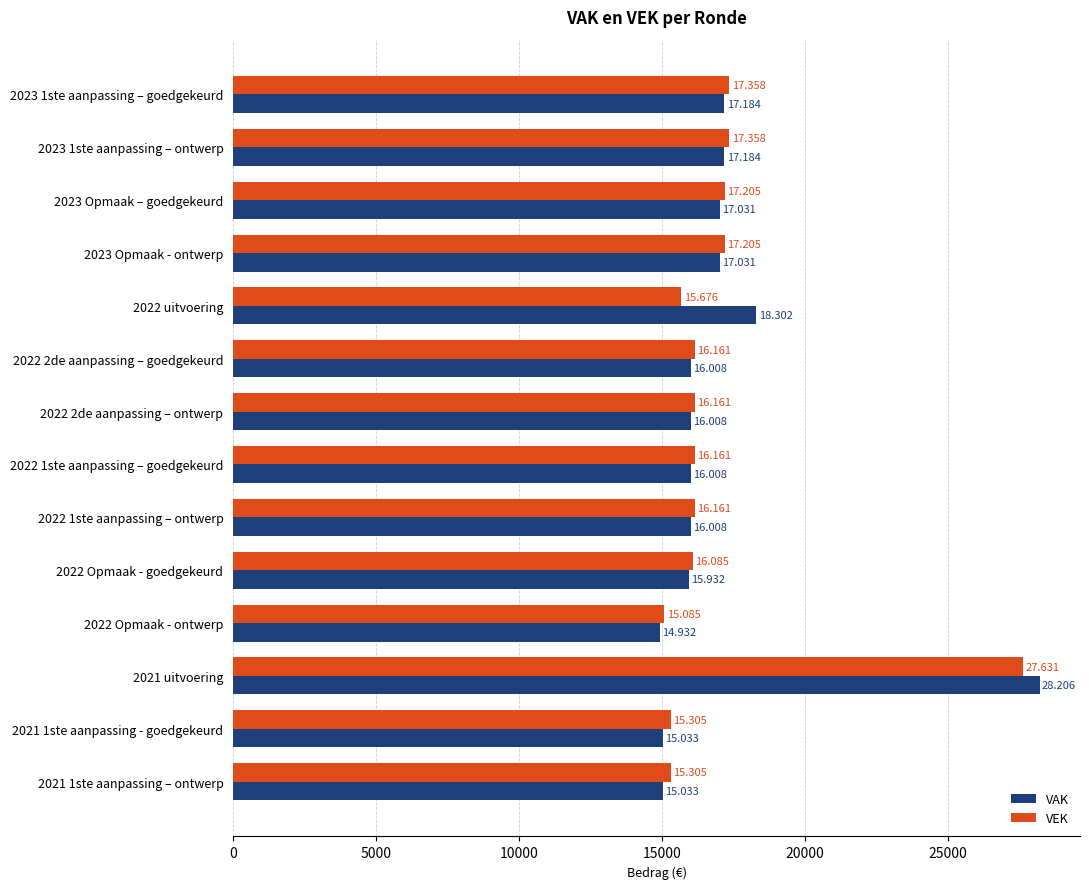

What are all the series names shown in the legend?

VAK, VEK